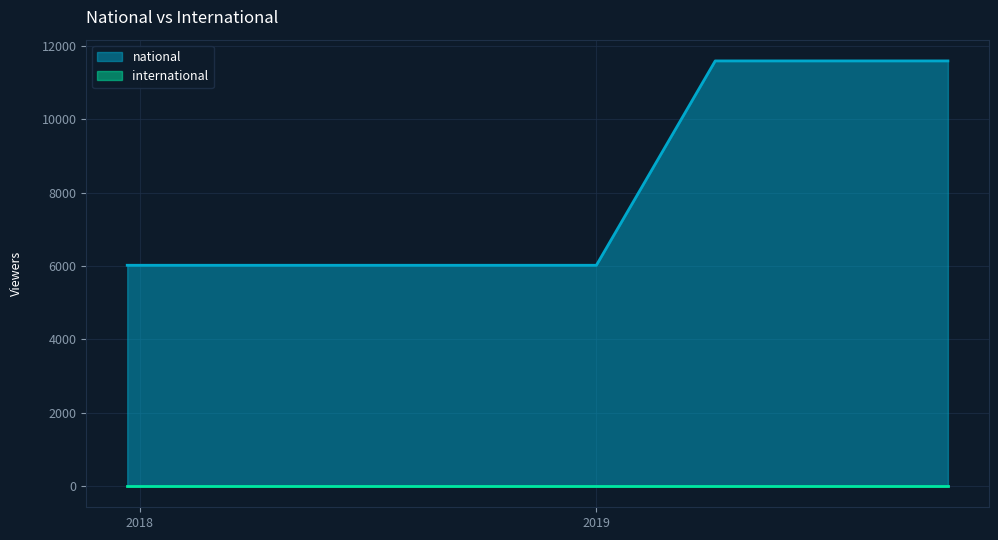

What is the highest value of the national series?

11587